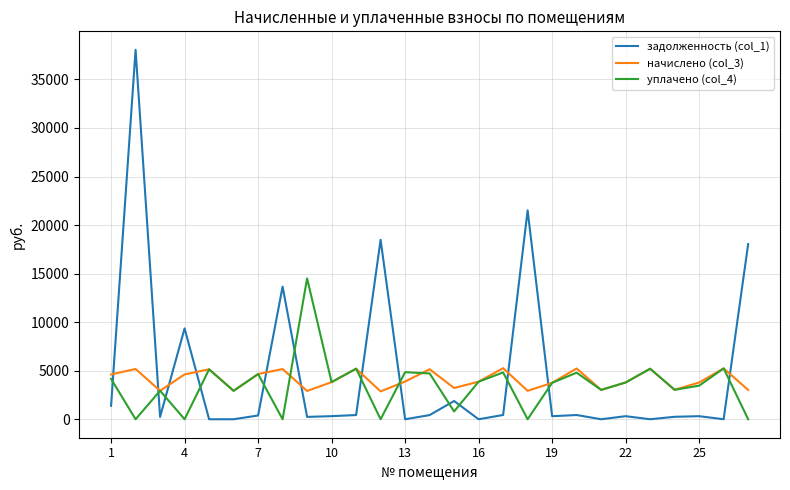

In уплачено (col_4), how many points are higher than both neighbors (excluding endpoints)?

10